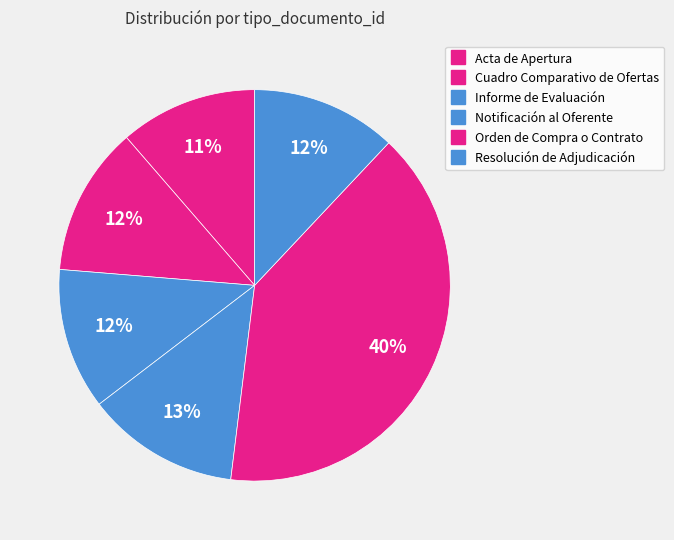

Which slice is the largest?

Orden de Compra o Contrato